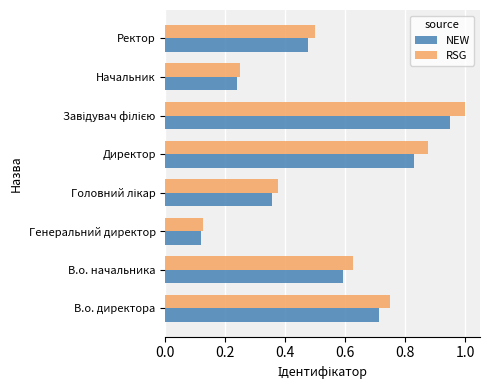

What is the greatest value displayed?

1.0